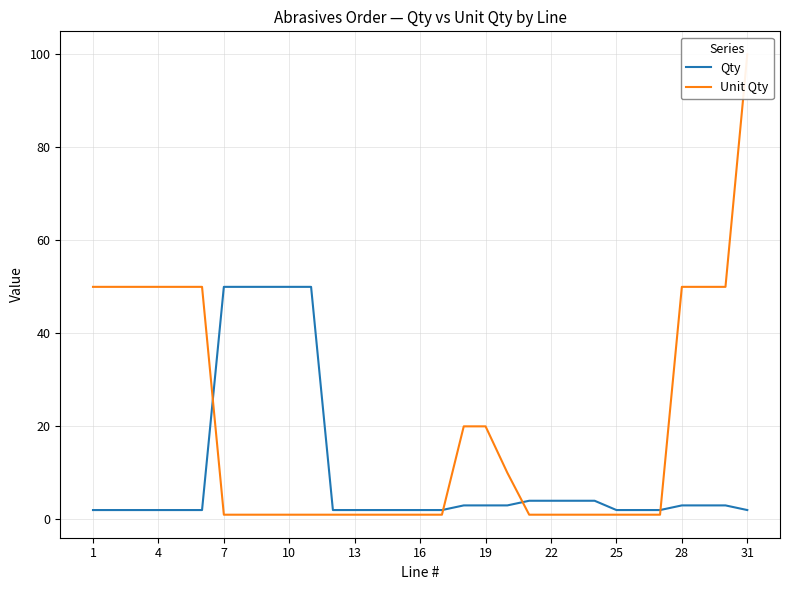

Which series has the largest range (max minus min)?

Unit Qty